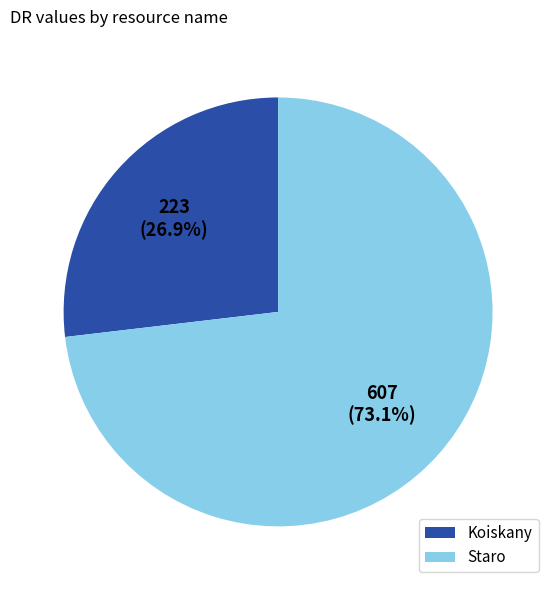

To the nearest percent, what portion does Koiskany represent?

27%